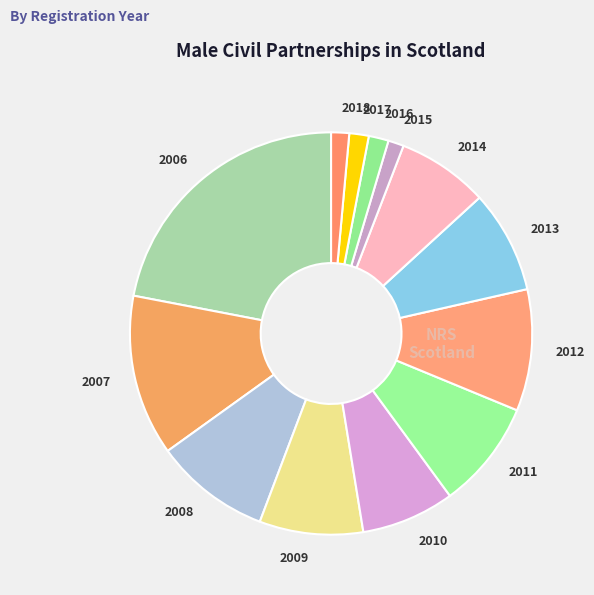

Which has a higher value, 2007 or 2013?

2007